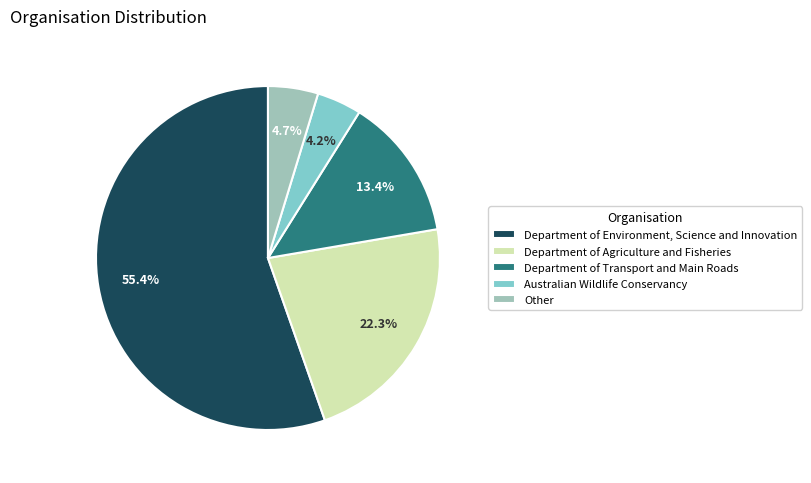

To the nearest percent, what is the difference between the largest and smallest slice percentages?

51%